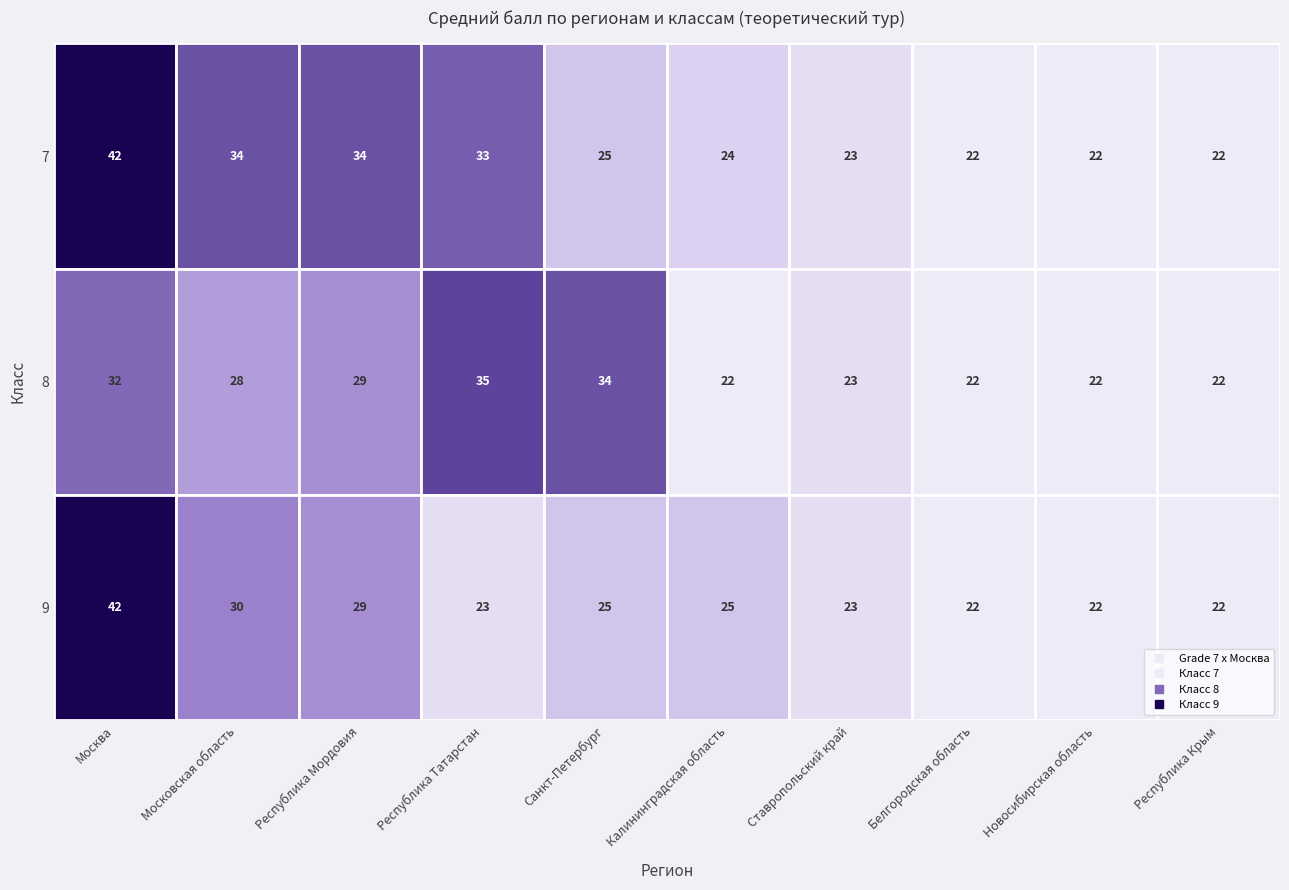

The value of 9 at Белгородская область is 22. True or false?

True